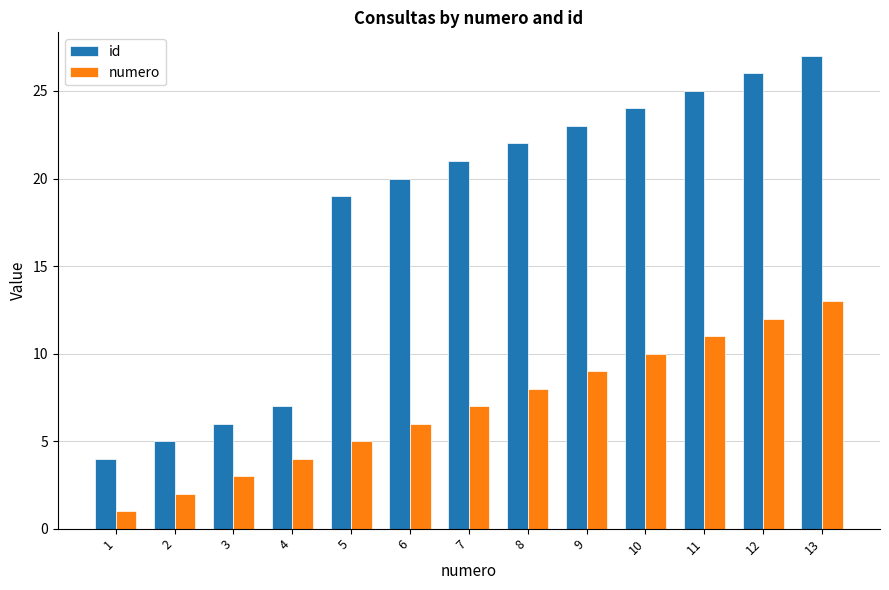

The id series shows 7 at 1. True or false?

False